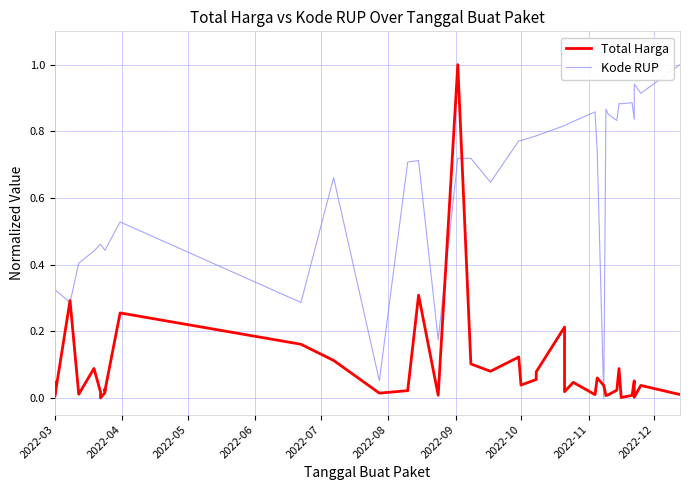

Reading left to right, what are all the values shown in this chart?

Total Harga: 0.0	0.0	0.3	0.0	0.1	0.0	0.0	0.0	0.0	0.0	0.3	0.2	0.1	0.0	0.0	0.3	0.0	1.0	0.1	0.1	0.1	0.0	0.1	0.1	0.2	0.0	0.0	0.0	0.1	0.0	0.0	0.0	0.0	0.1	0.0	0.0	0.1	0.0	0.0	0.0
Kode RUP: 0.3	0.3	0.3	0.4	0.4	0.5	0.5	0.4	0.4	0.4	0.5	0.3	0.7	0.1	0.7	0.7	0.2	0.7	0.7	0.6	0.8	0.8	0.8	0.8	0.8	0.8	0.8	0.9	0.7	0.0	0.9	0.9	0.8	0.9	0.9	0.9	0.8	0.9	0.9	1.0